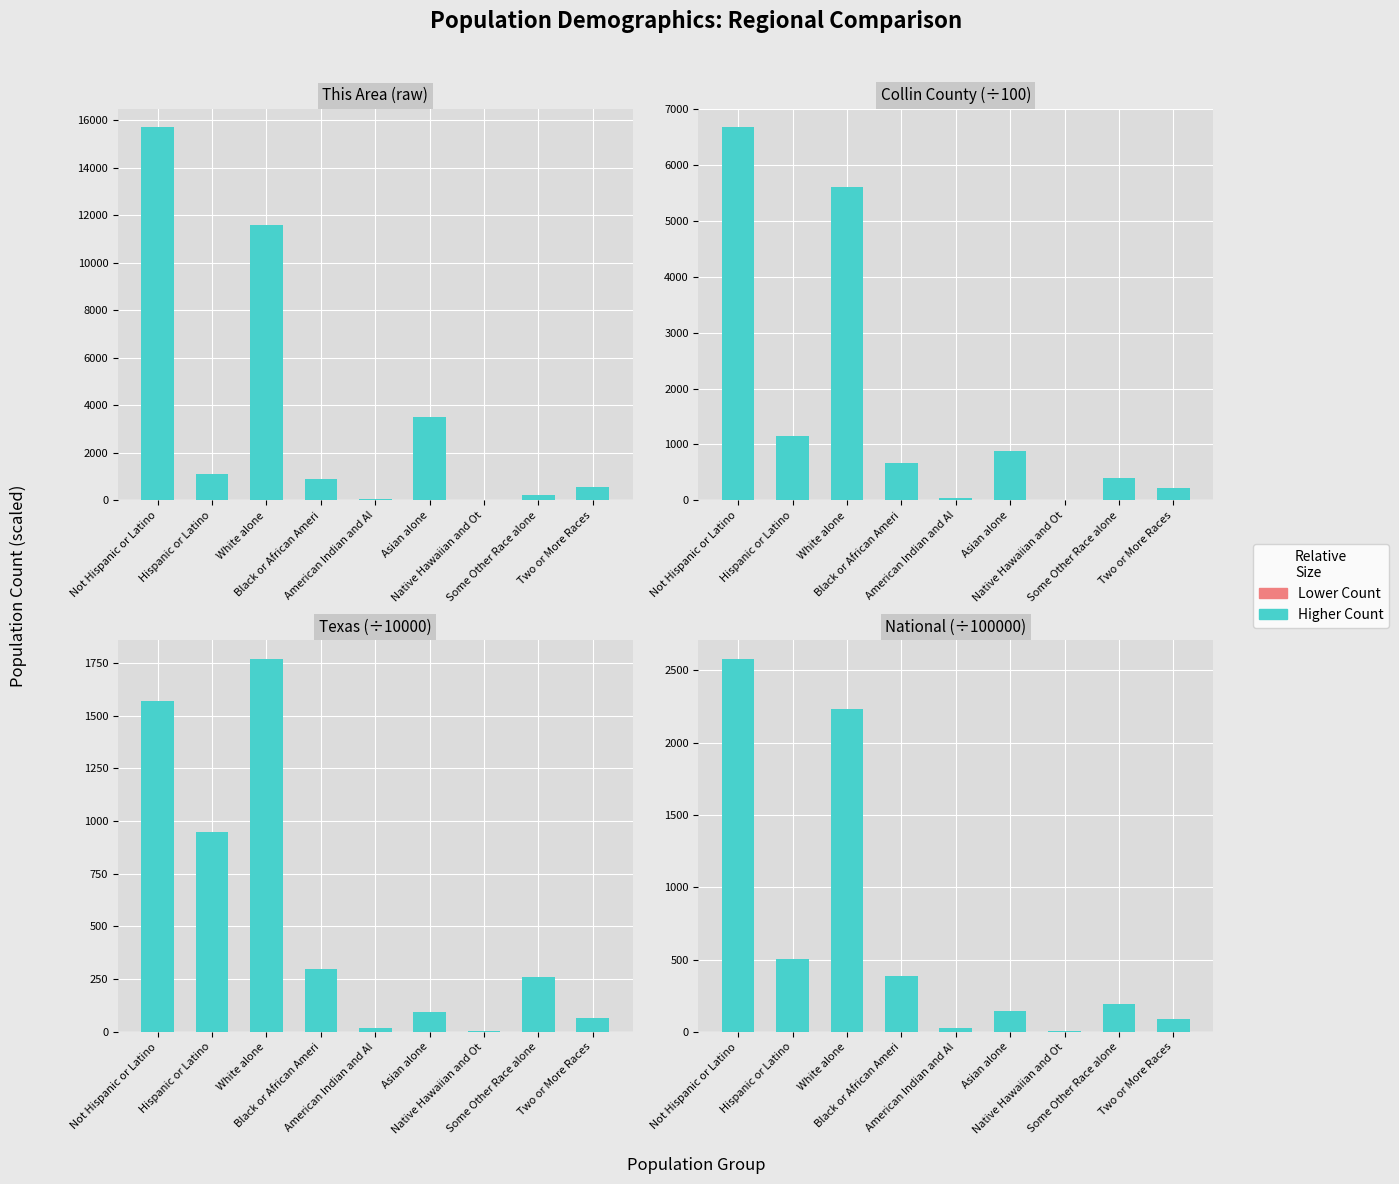

Is the value of This Area at Asian alone greater than the value of Texas at White alone?

Yes